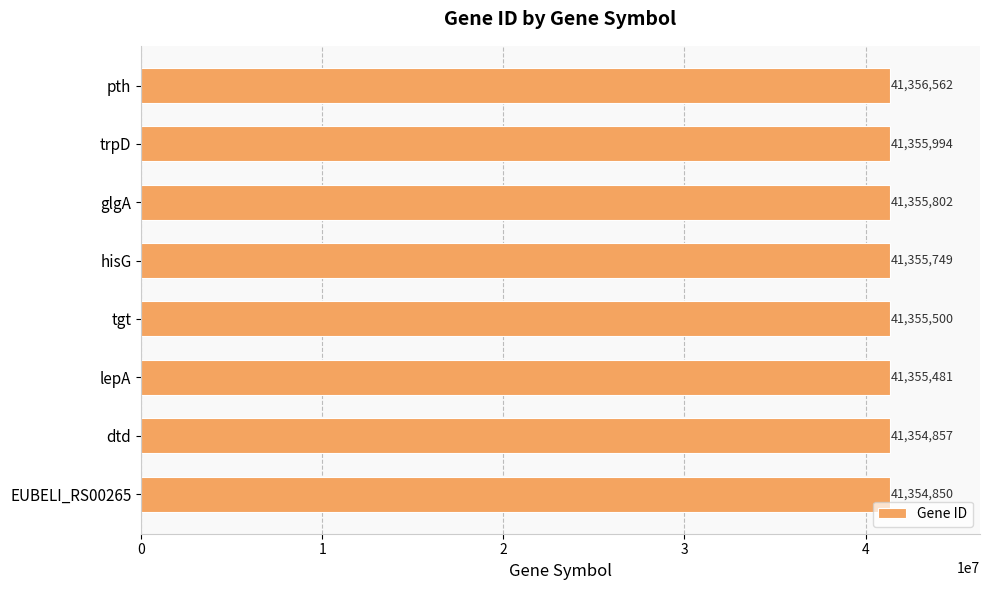

The chart shows a value of 41355749 at hisG. True or false?

True